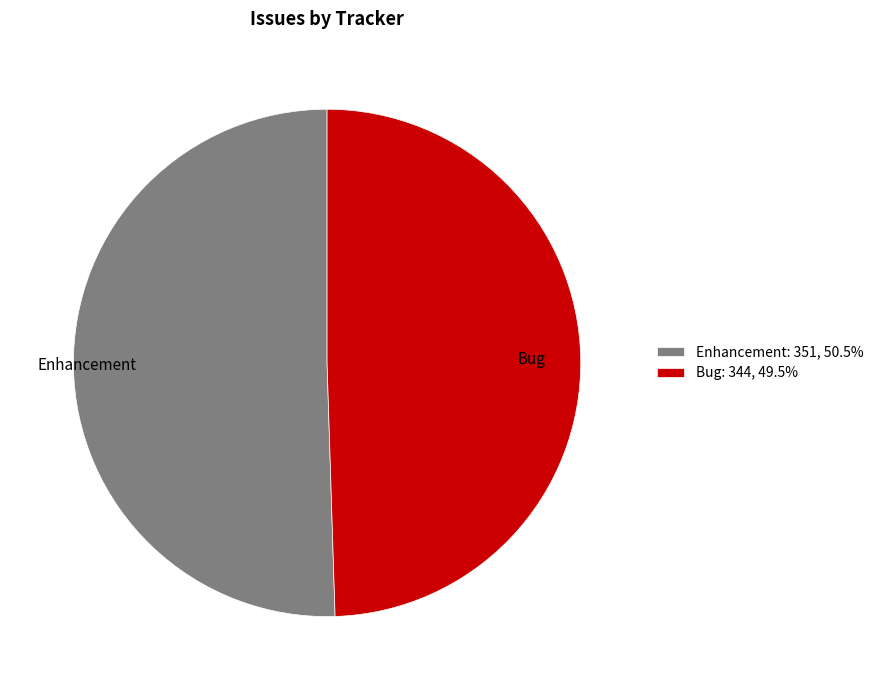

Does any single category account for the majority?

Yes